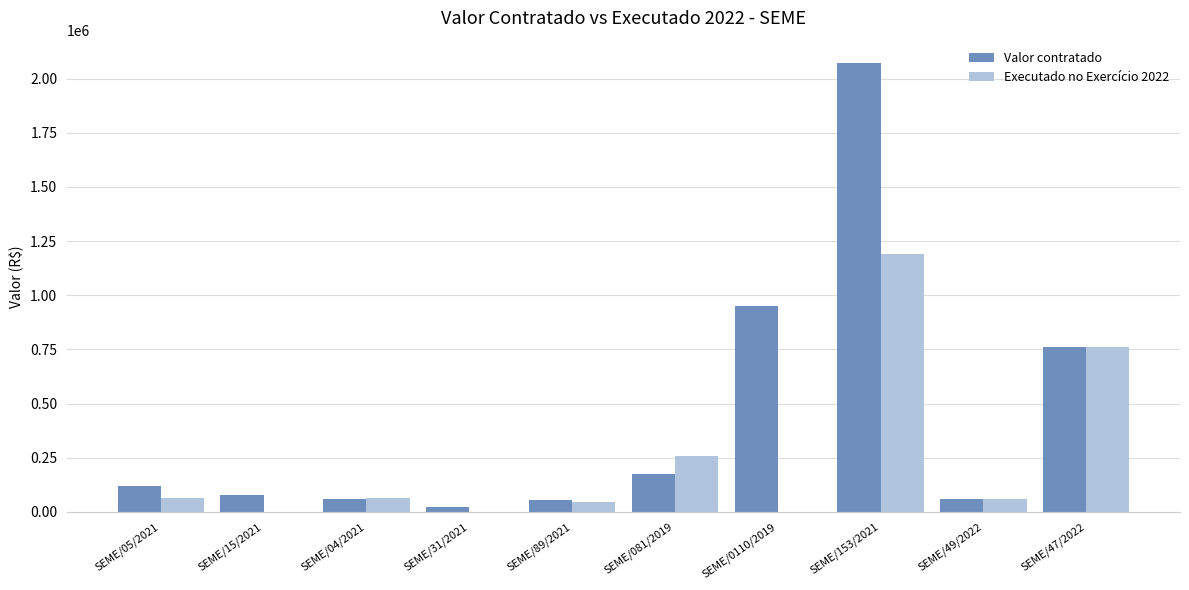

Read the Valor contratado value at SEME/47/2022.

759430.8